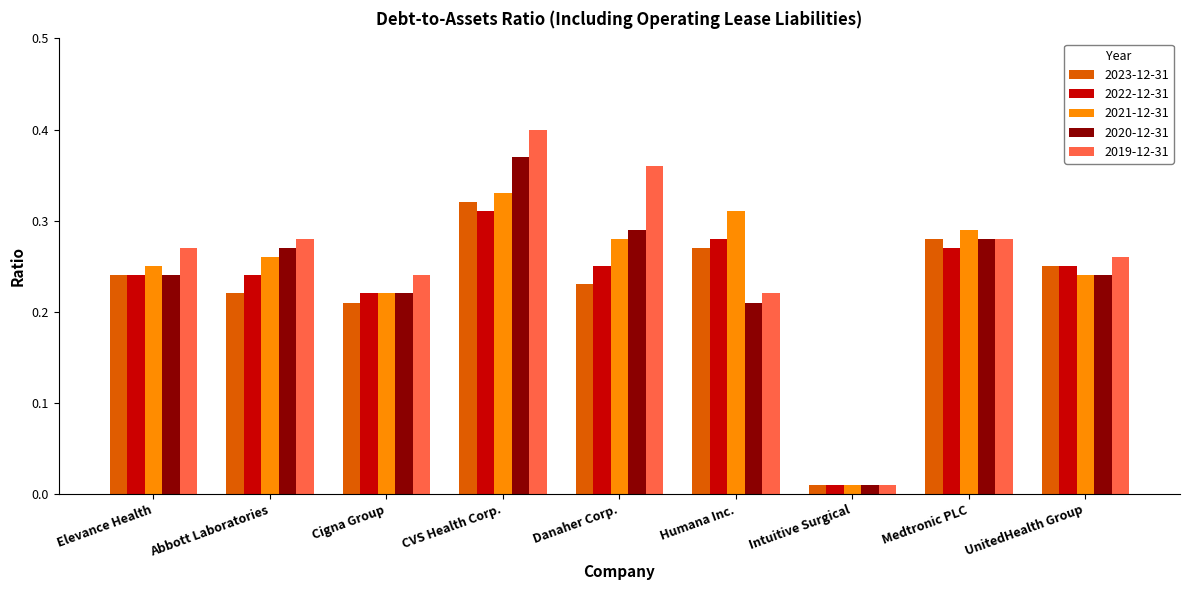

Which series has the largest range (max minus min)?

2019-12-31